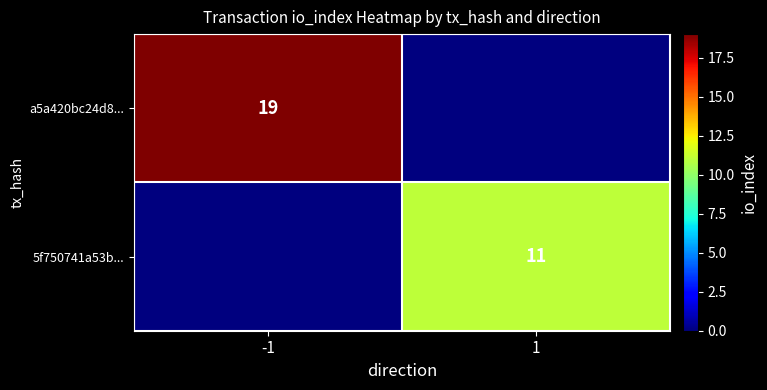

Is it true that a5a420bc24d8... equals 12 at -1?

False